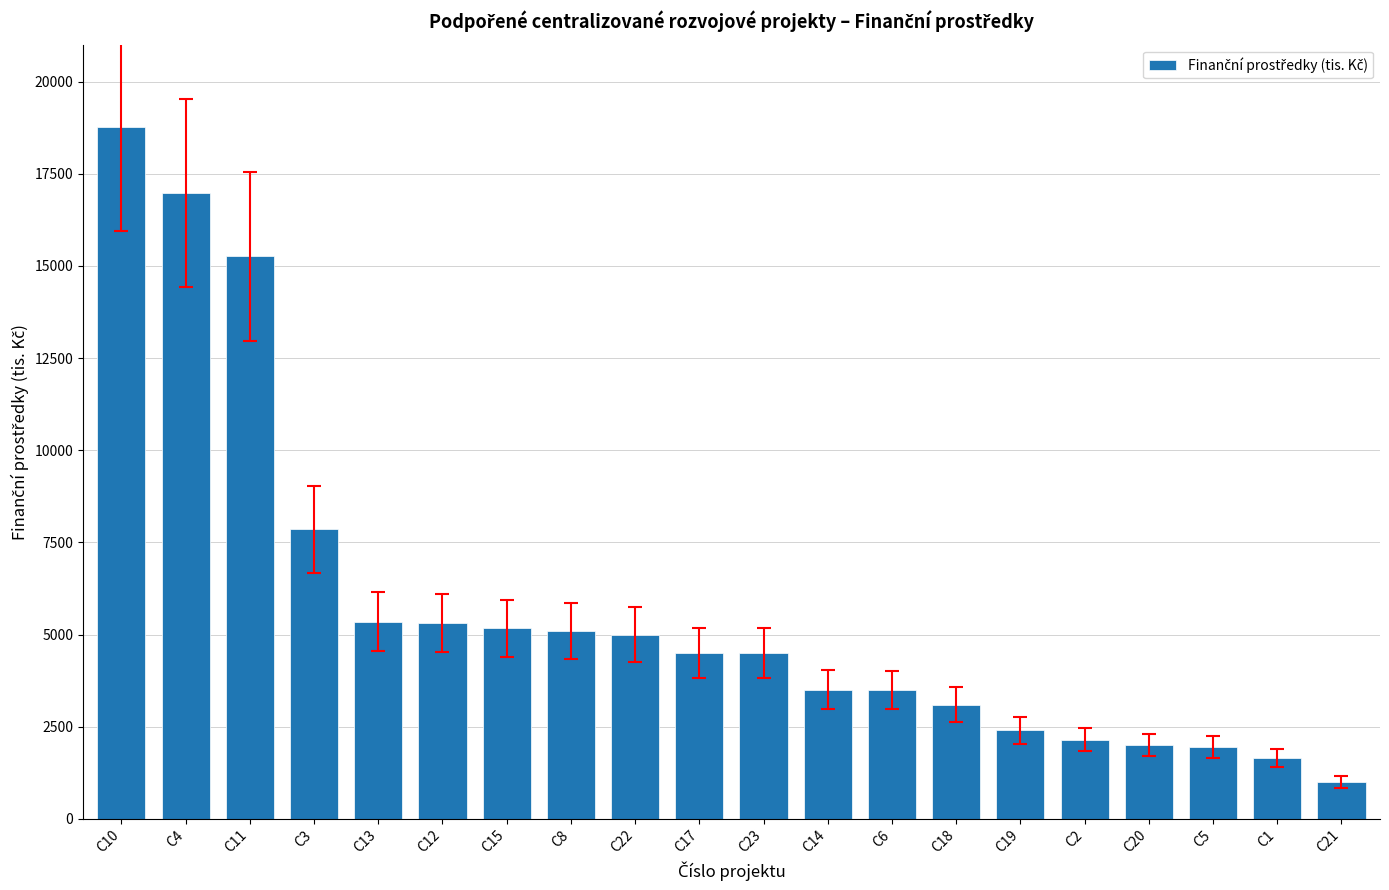

The value at C1 is 2484. True or false?

False